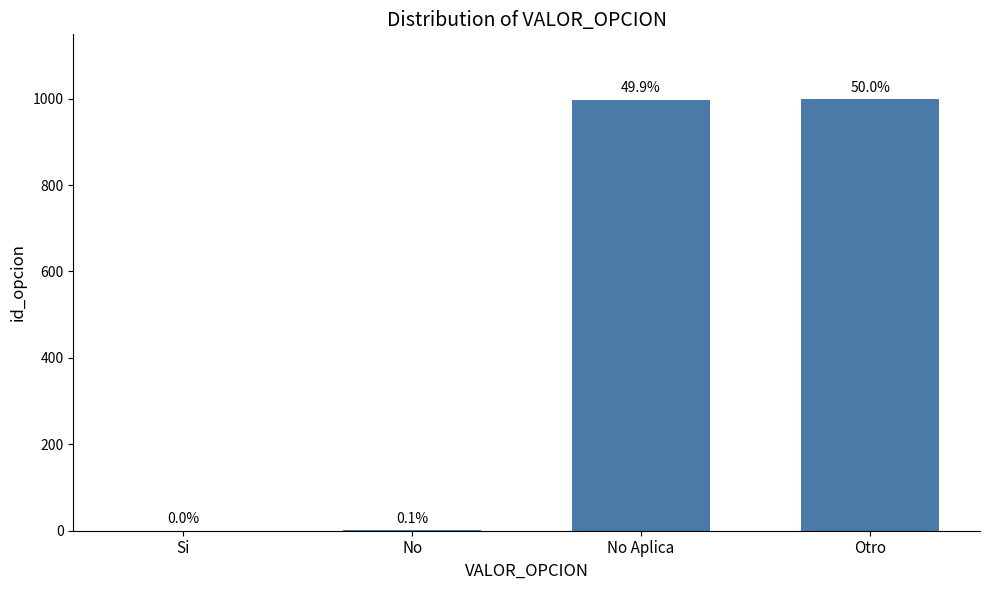

At which category does the chart reach its peak across all series?

Otro